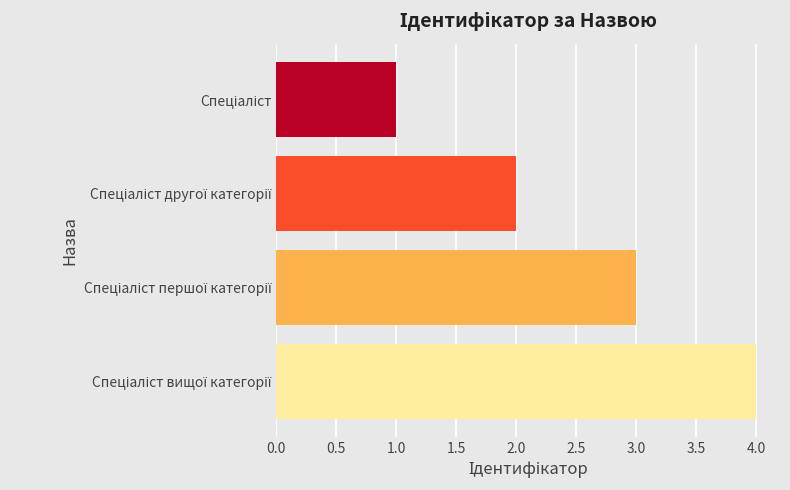

What is the sum of all values?

10